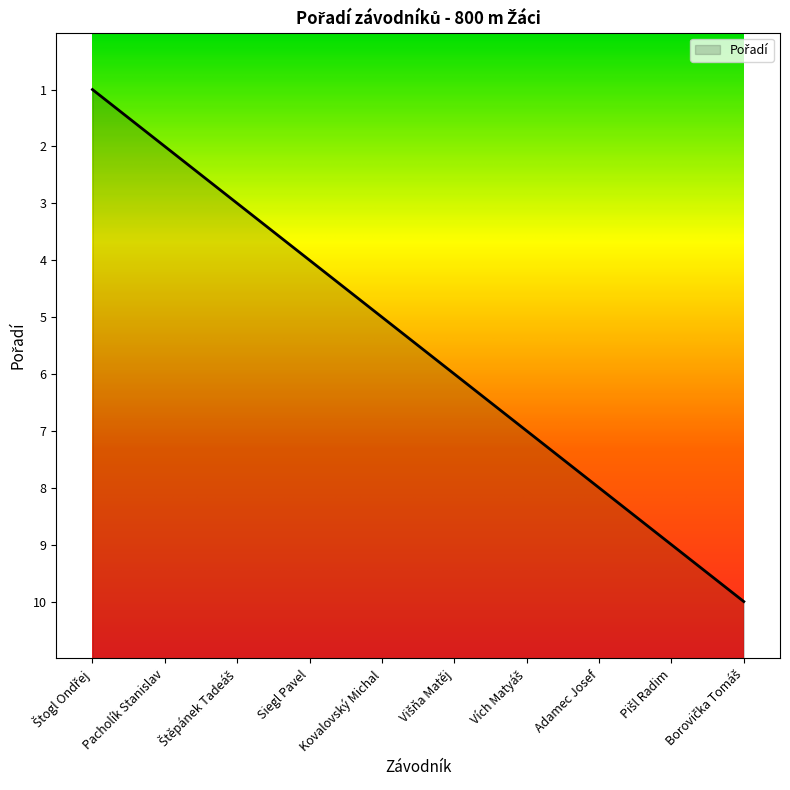

Does the chart have visible grid lines?

No